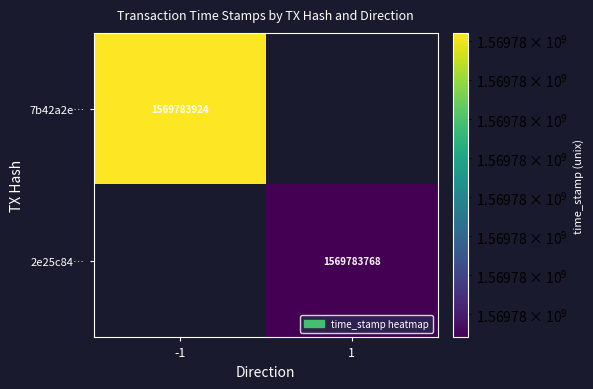

Which series has the largest total across all categories?

7b42a2e077852f25cf26131e29075ef87d7080e